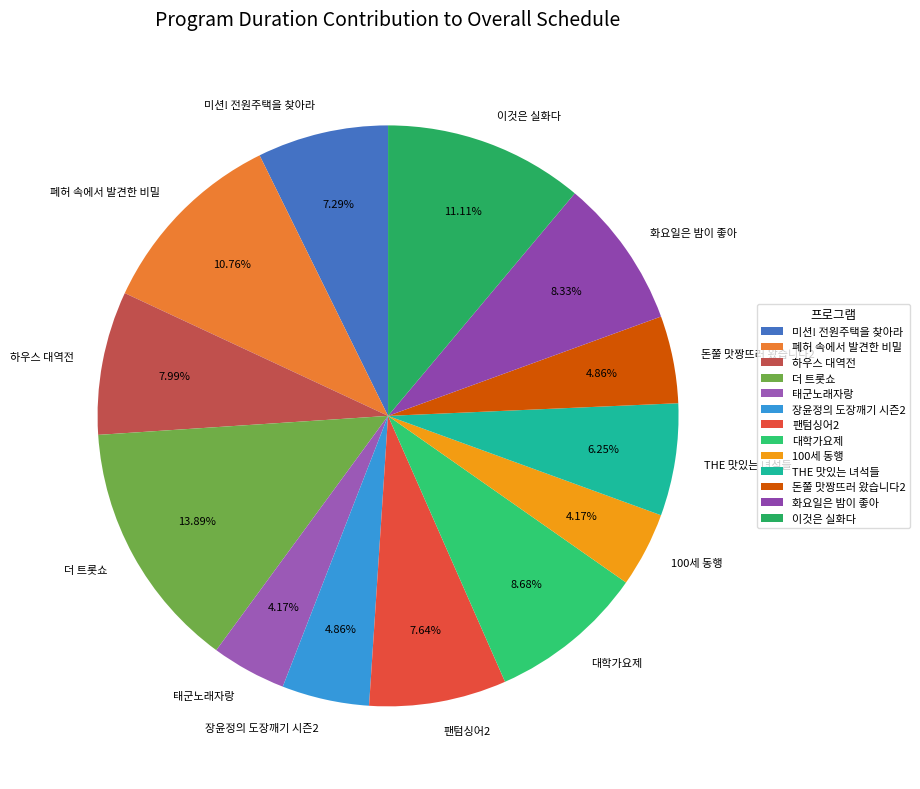

True or false: 돈쭐 맛짱뜨러 왔습니다2 accounts for 5% of the total.

True